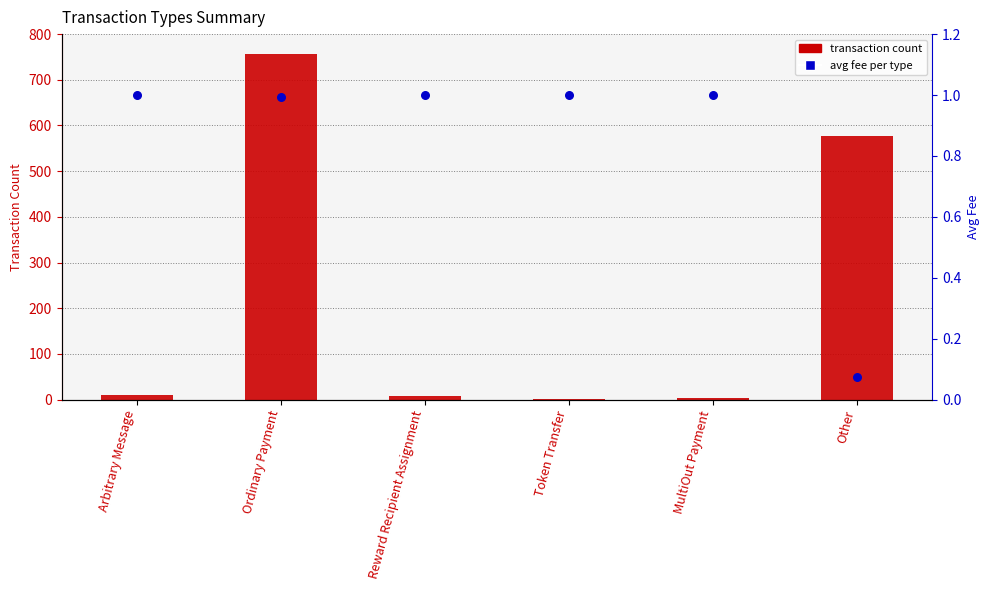

At how many categories does at least one series exceed 173?

2